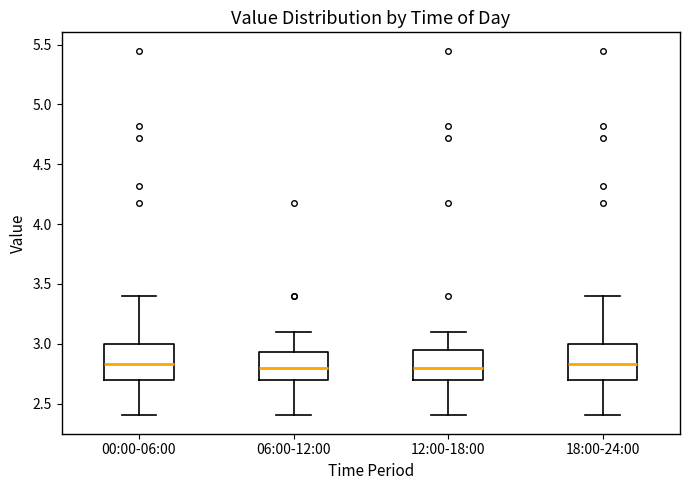

Reading left to right, read every box against the y-axis: the position of its median line, the range the box covers, and the ends of its whiskers. The values are not printed on the chart, so give them approximately, as read against the axis.

00:00-06:00: median 2.85, box 2.70 to 3.00, whiskers 2.40 to 3.40
06:00-12:00: median 2.80, box 2.70 to 2.95, whiskers 2.40 to 3.10
12:00-18:00: median 2.80, box 2.70 to 2.95, whiskers 2.40 to 3.10
18:00-24:00: median 2.85, box 2.70 to 3.00, whiskers 2.40 to 3.40